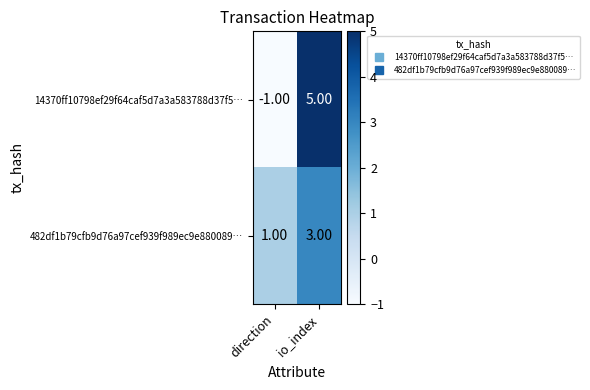

List the series in order of their peak value, lowest first.

482df1b79cfb9d76a97cef939f989ec9e880089…, 14370ff10798ef29f64caf5d7a3a583788d37f5…